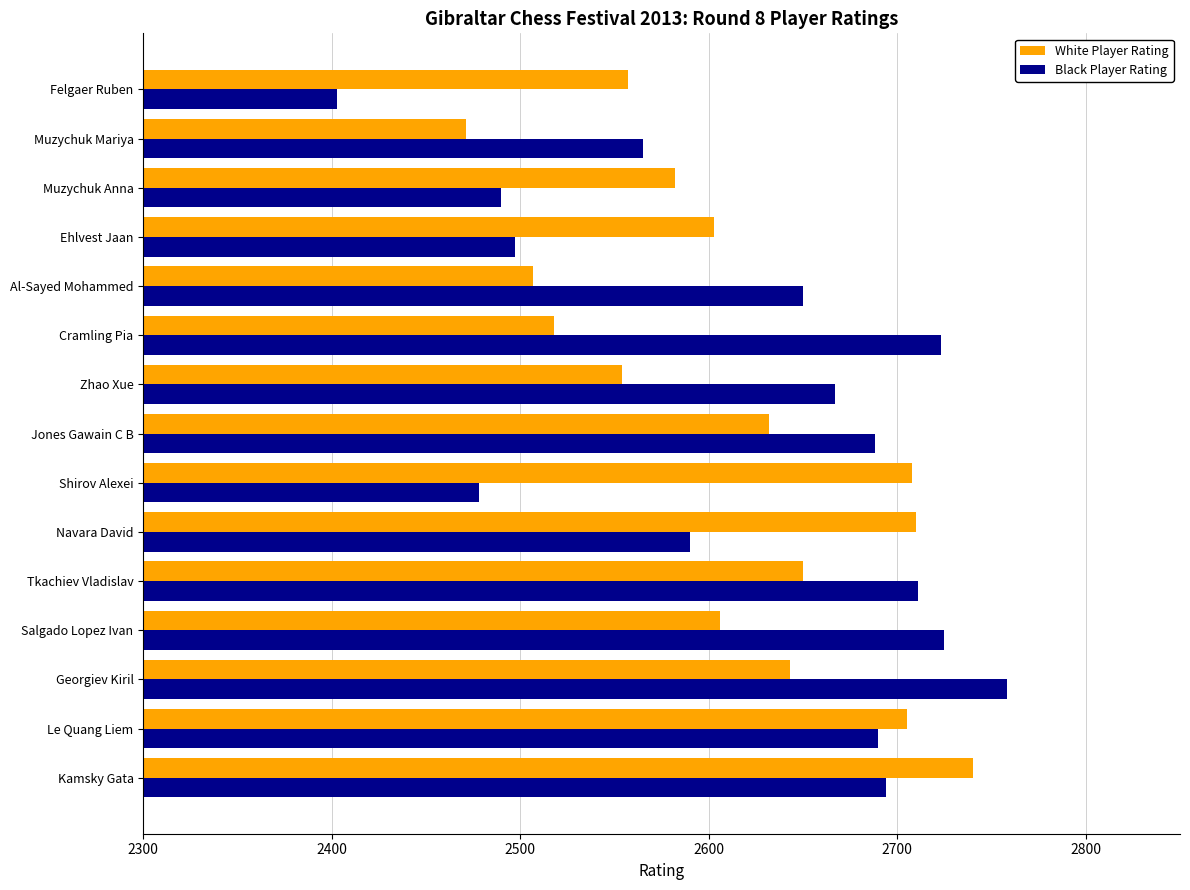

What is the average value of the Black Player Rating series?

2622